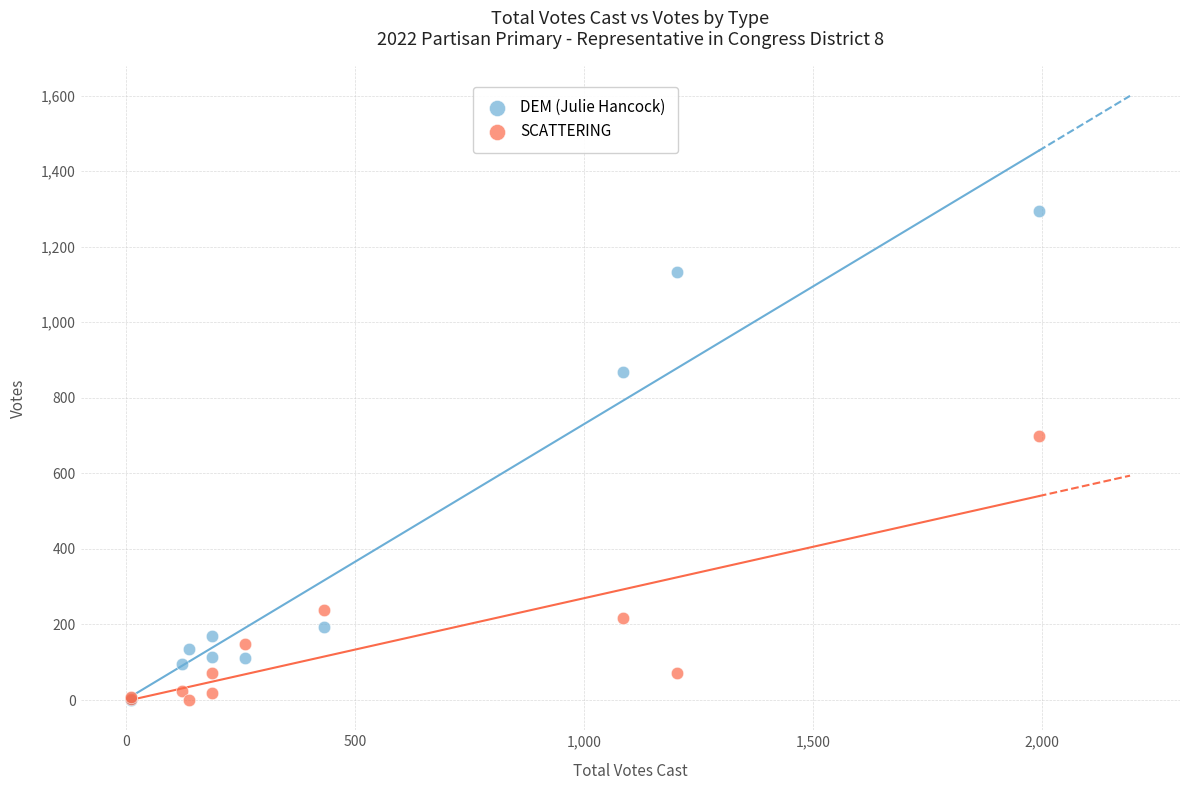

In the DEM (Julie Hancock) series, what Y value is closest to 647?

868